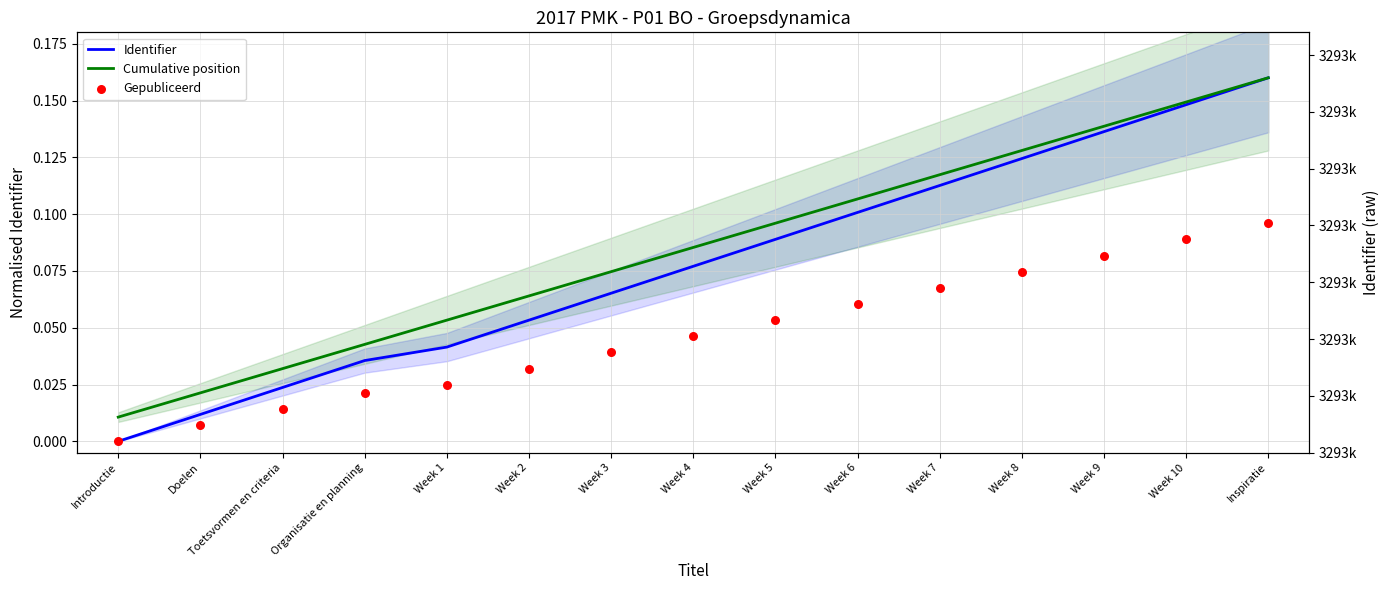

Which series has the largest total across all categories?

Cumulative position